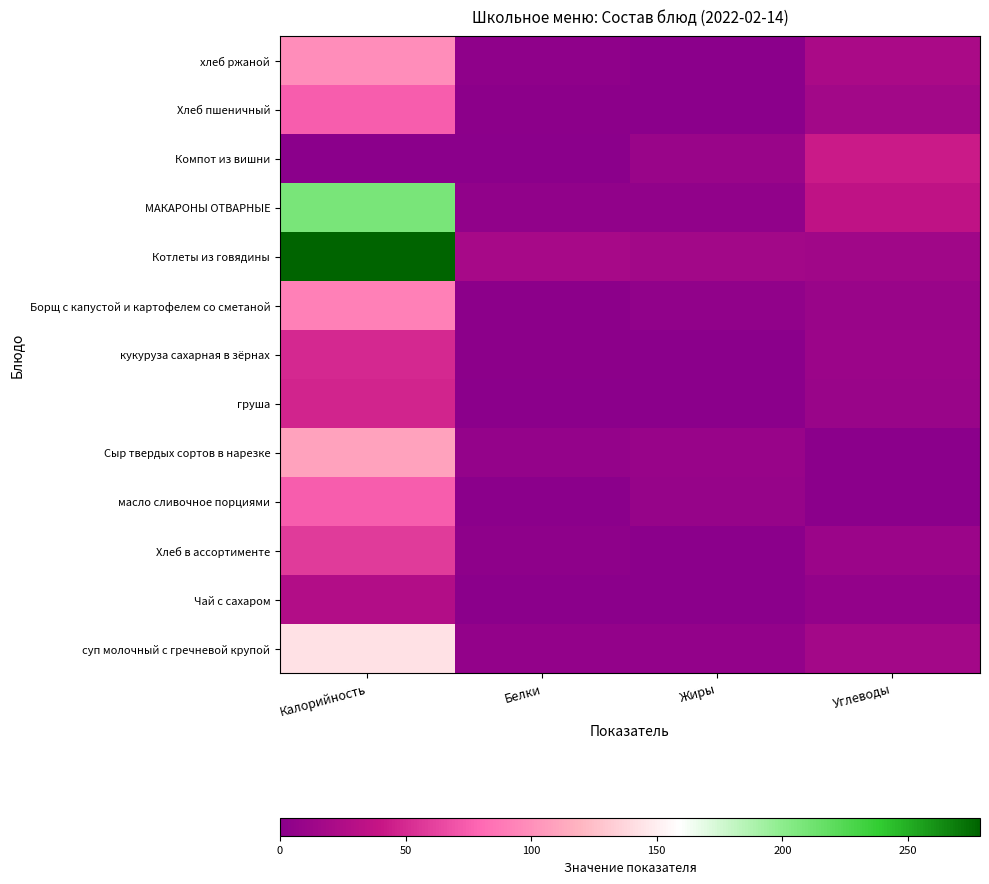

List the series in order of their peak value, highest first.

Котлеты из говядины, МАКАРОНЫ ОТВАРНЫЕ, суп молочный с гречневой крупой, Сыр твердых сортов в нарезке, хлеб ржаной, Борщ с капустой и картофелем со сметаной, Хлеб пшеничный, масло сливочное порциями, Хлеб в ассортименте, кукуруза сахарная в зёрнах, груша, Компот из вишни, Чай с сахаром